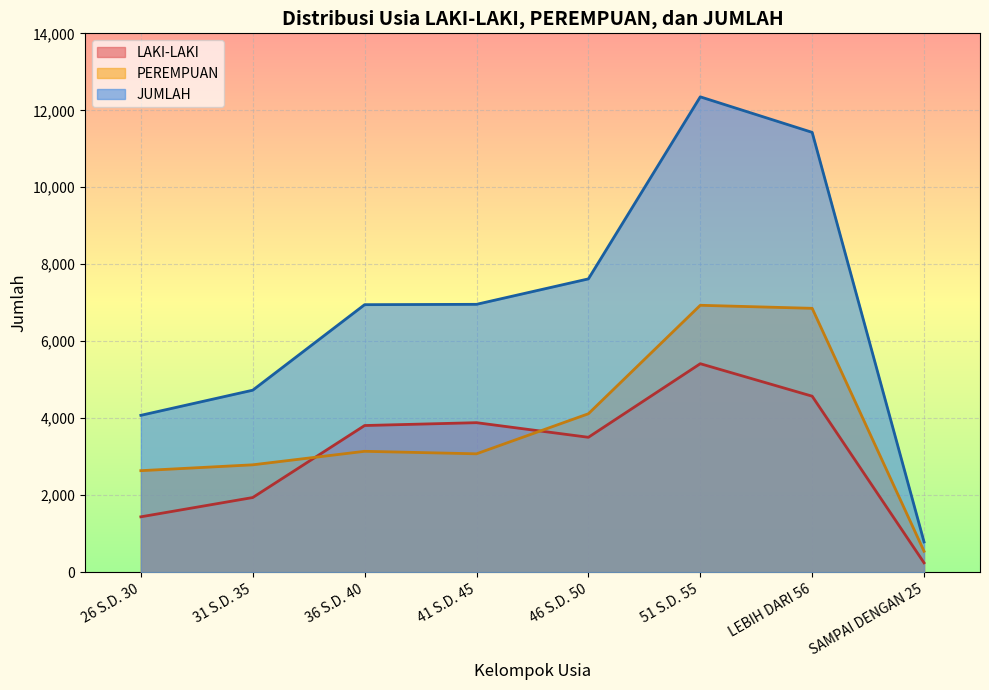

The JUMLAH series shows 10191 at 36 S.D. 40. True or false?

False